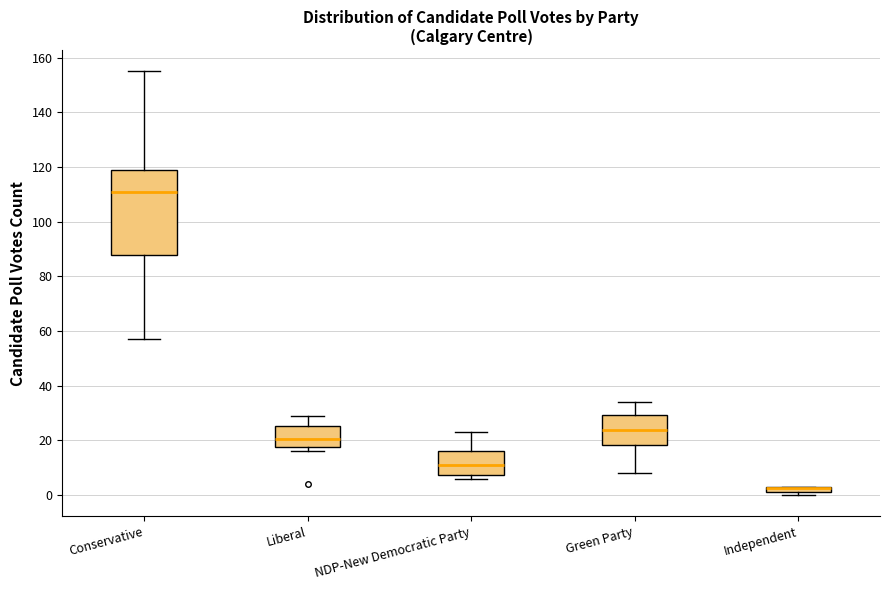

Comparing the boxes themselves (not the whiskers), which one is the tallest?

Conservative